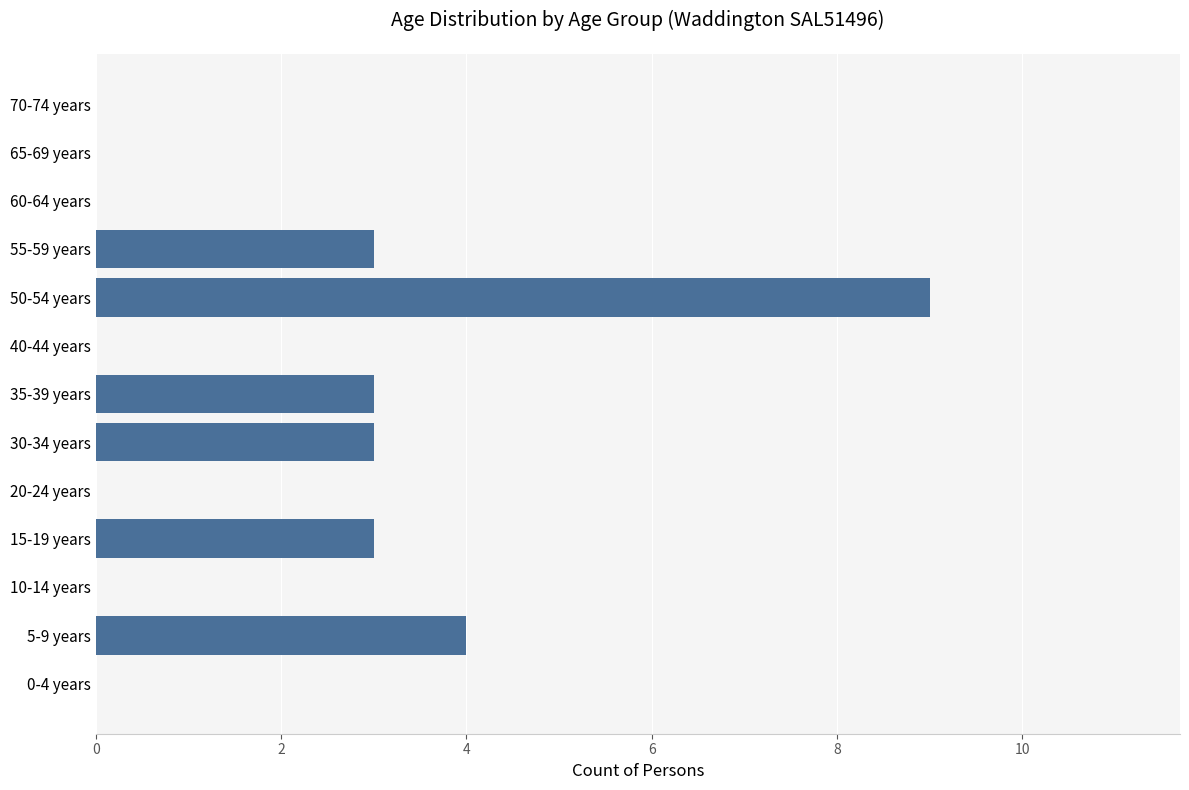

Are the bars horizontal?

Yes